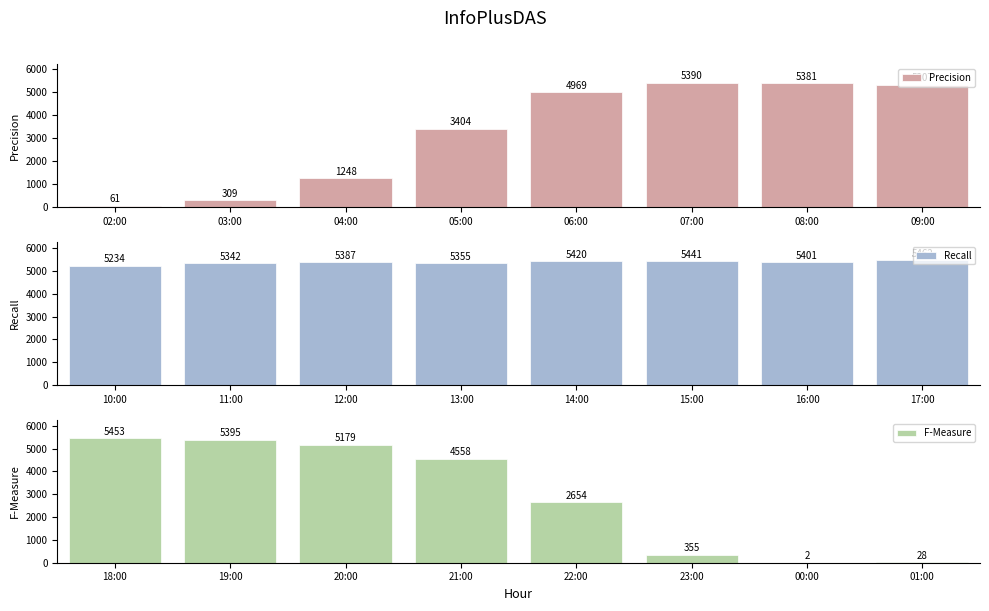

What is the difference between the second highest and minimum values in the Precision series?

5320